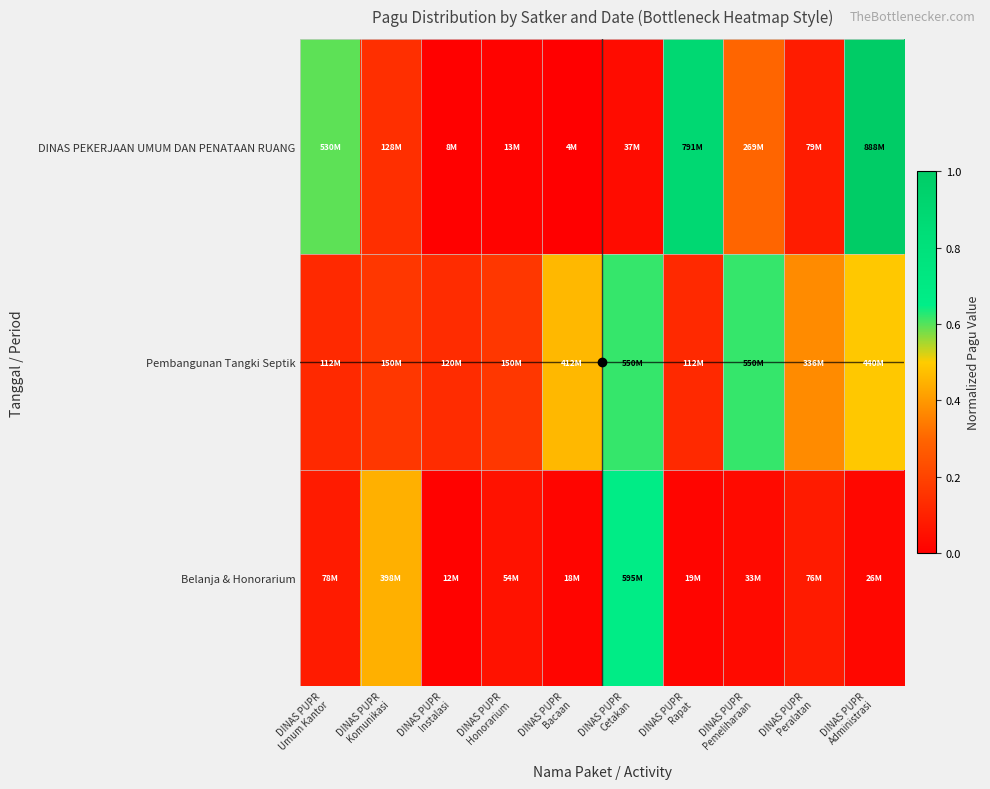

Which has a higher value, DINAS PUPR
Administrasi or DINAS PUPR
Komunikasi?

DINAS PUPR
Administrasi